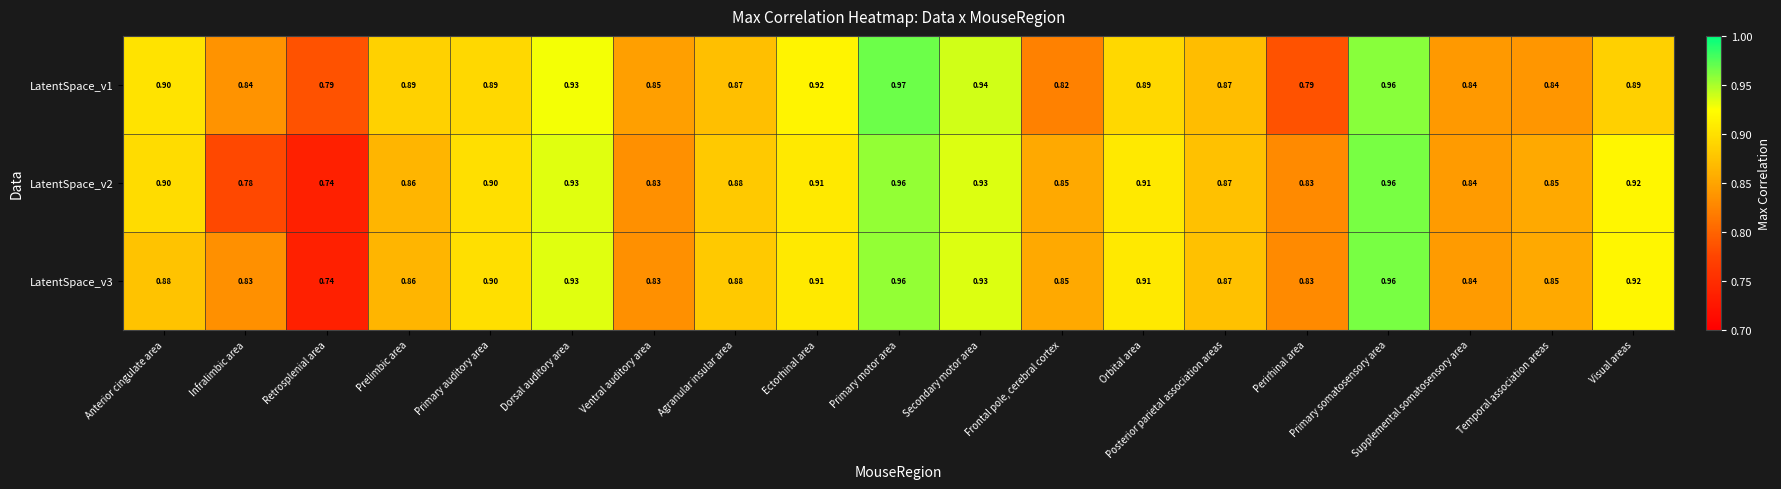

At how many categories does at least one series exceed 0?

19